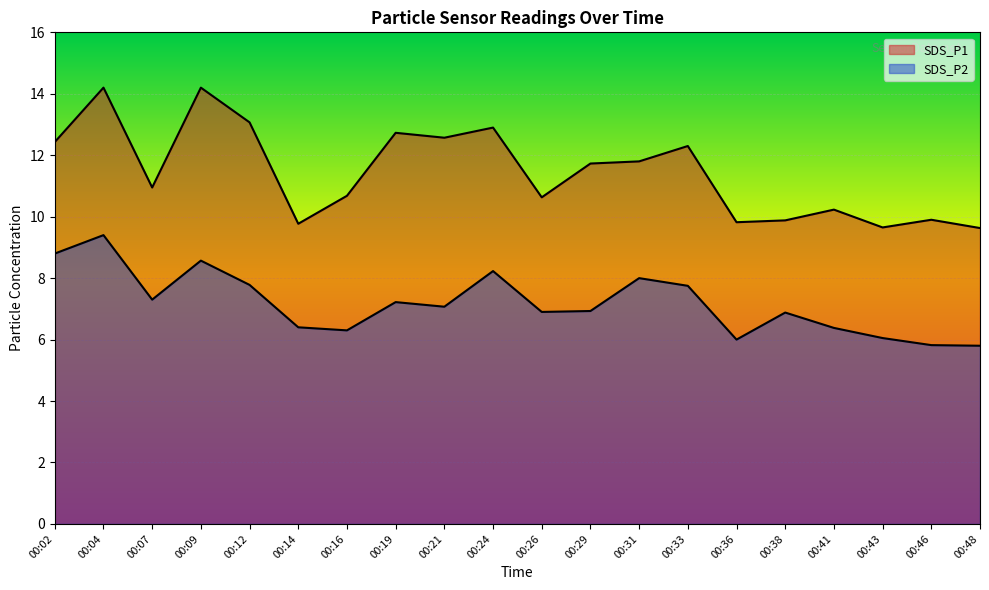

List the series in order of their peak value, highest first.

SDS_P1, SDS_P2